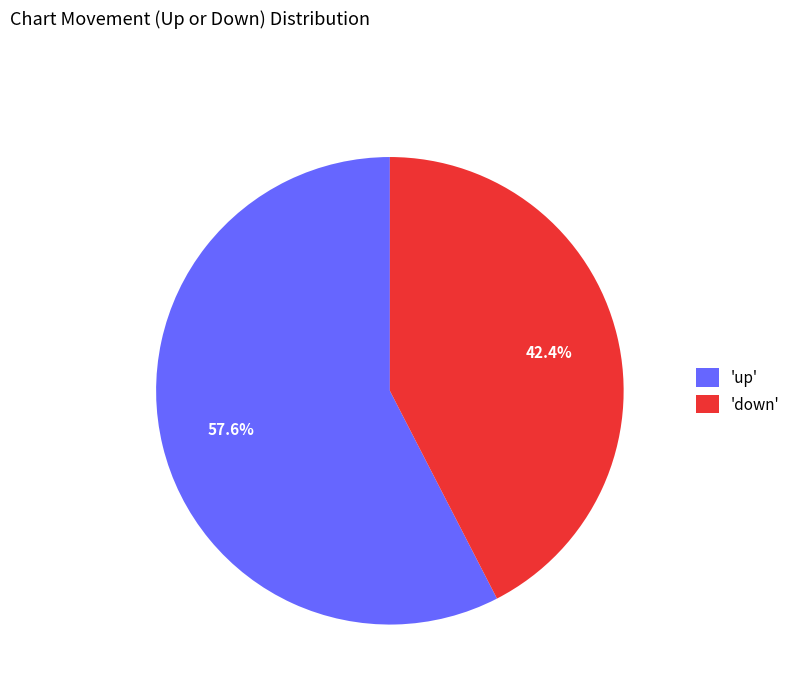

Rank the categories by value from highest to lowest.

'up', 'down'